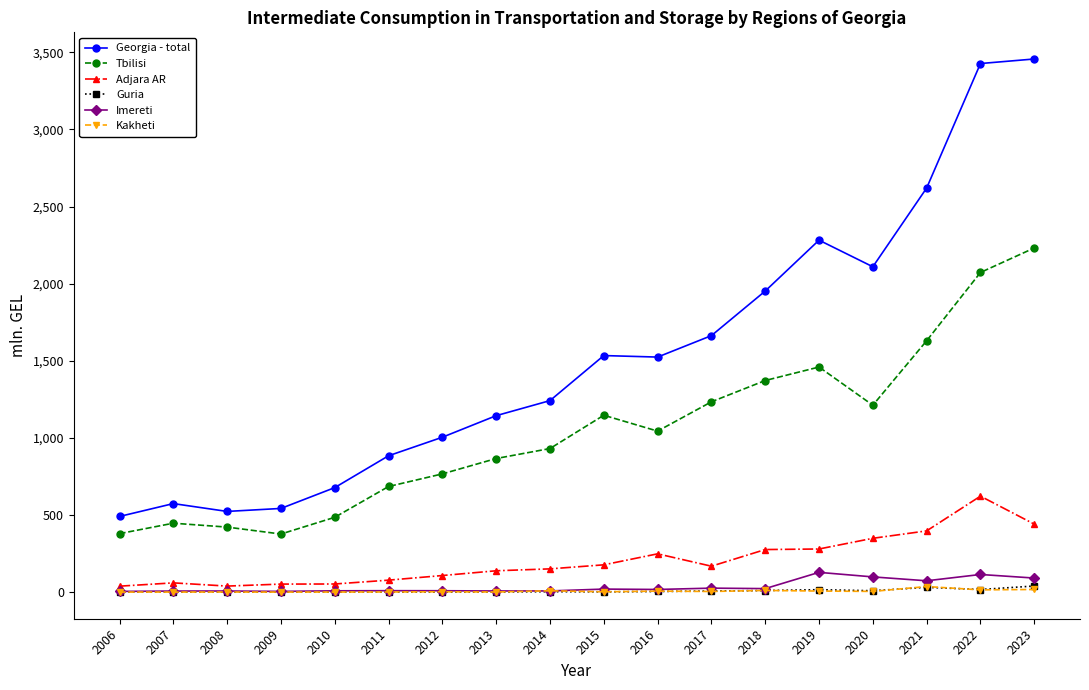

Does the chart display data point markers on the line(s)?

Yes